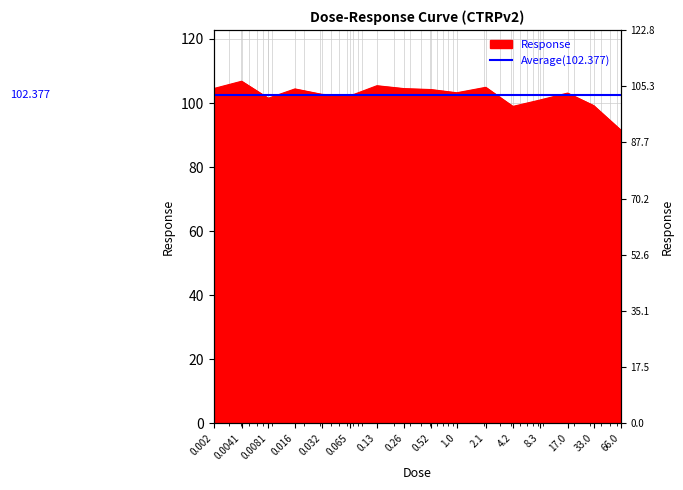

Does the chart display data point markers on the line(s)?

No